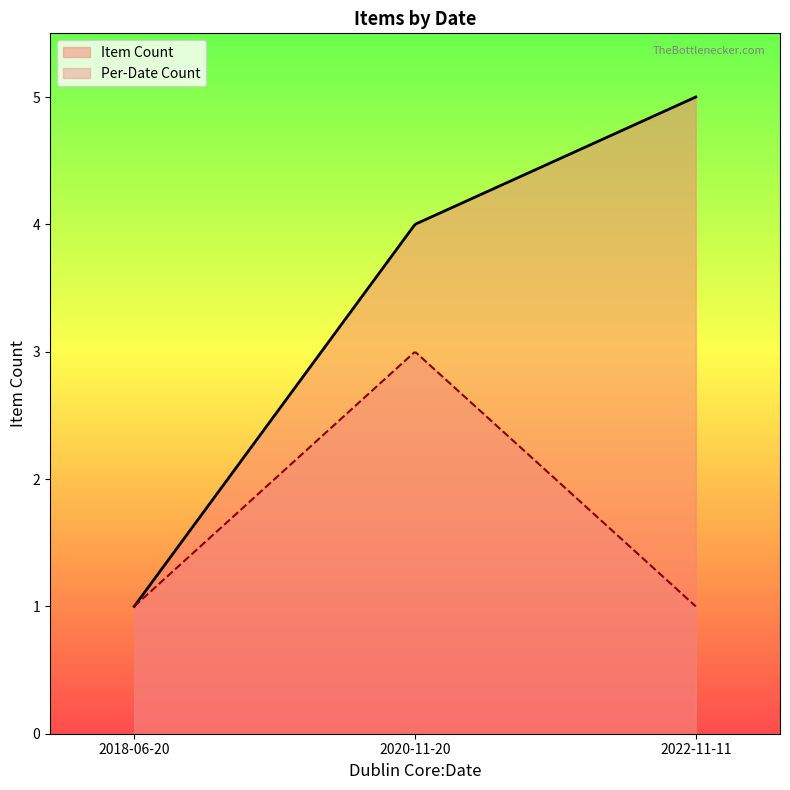

Which series has the largest range (max minus min)?

Item Count